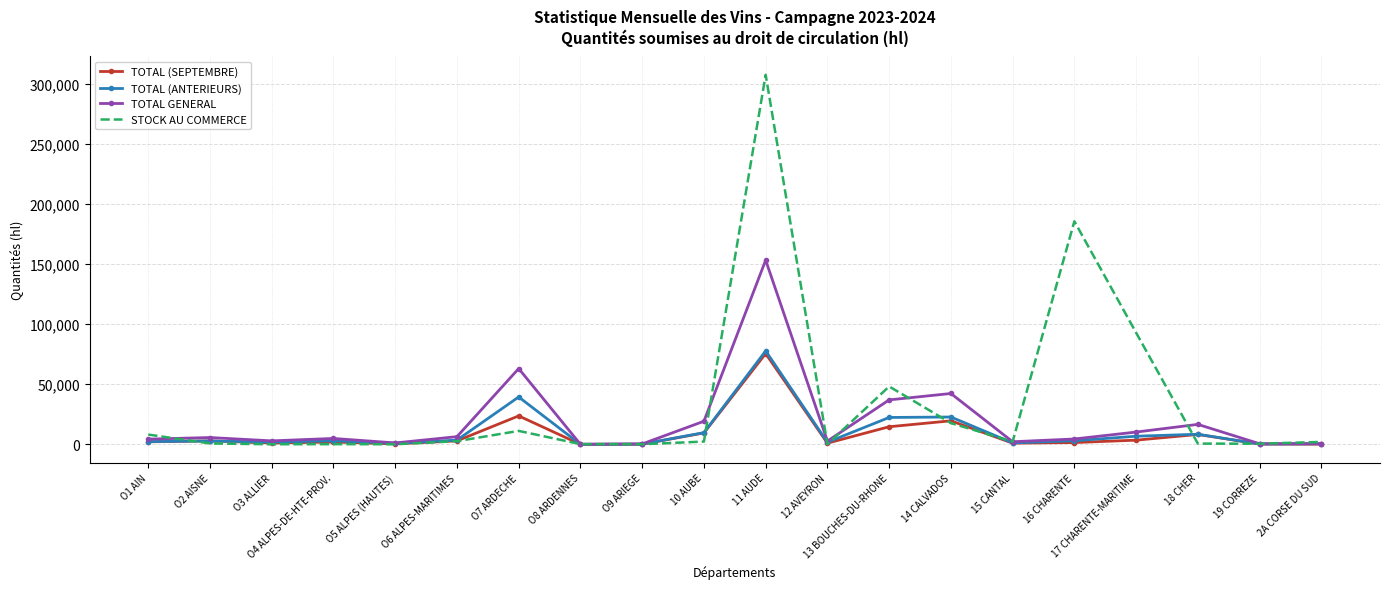

At which category is the sum across all series the highest?

11 AUDE